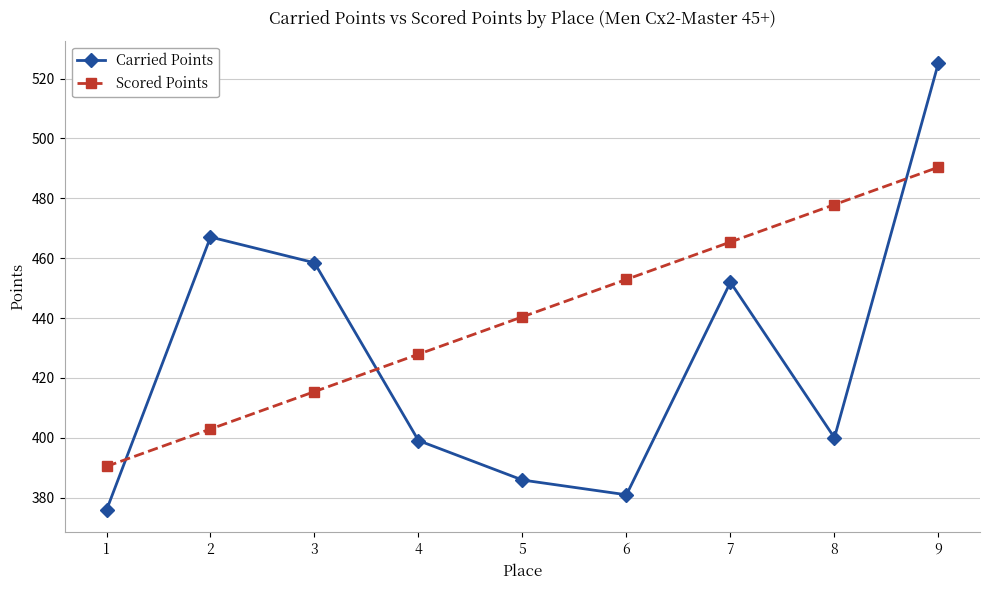

True or false: Scored Points has more than 0 interior local peaks.

False